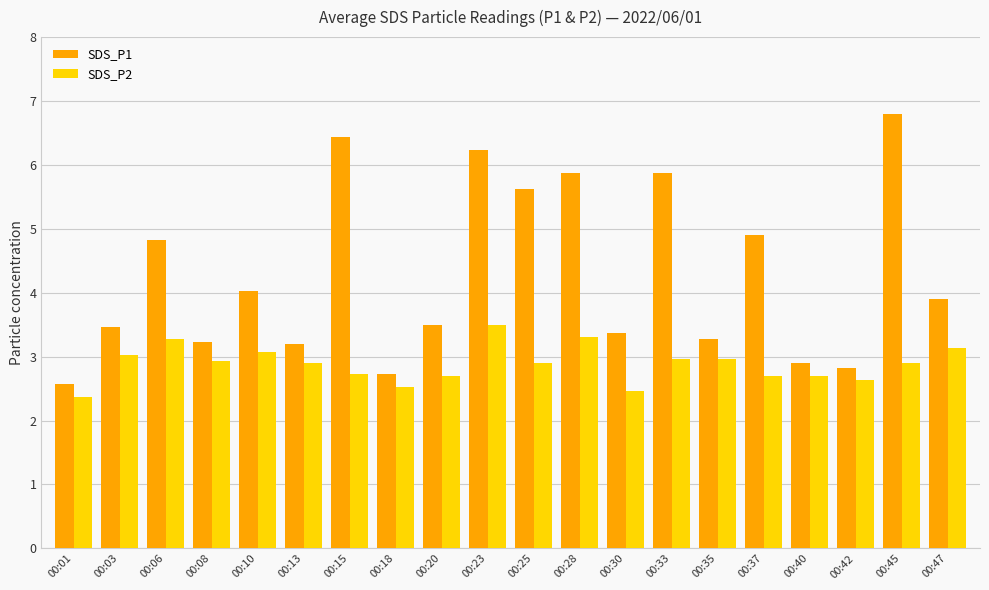

True or false: SDS_P2 has a value of 1.3 at 00:13.

False